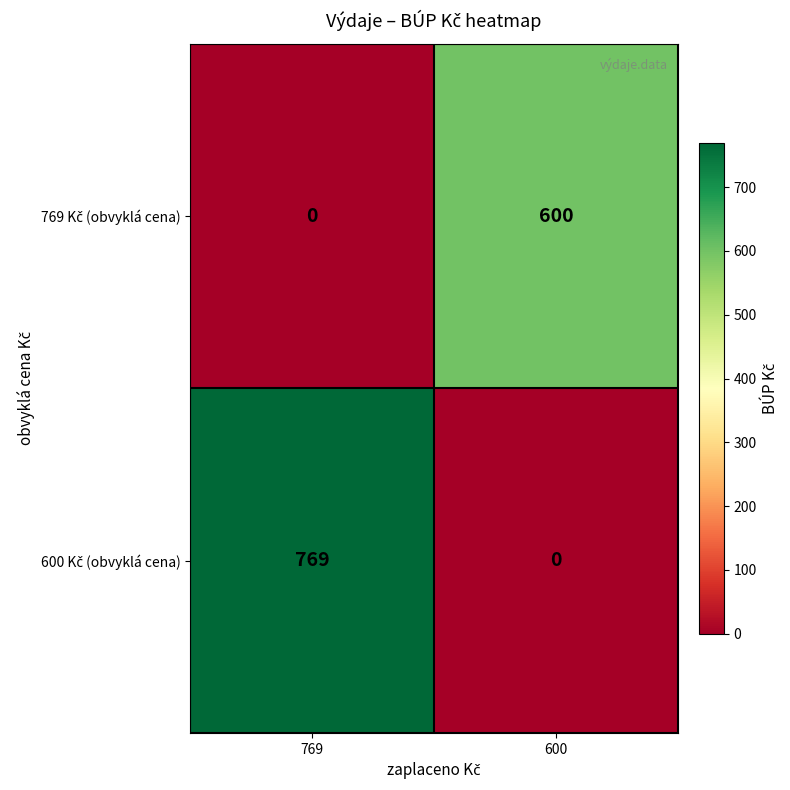

What is the total value across all series at 769?

769